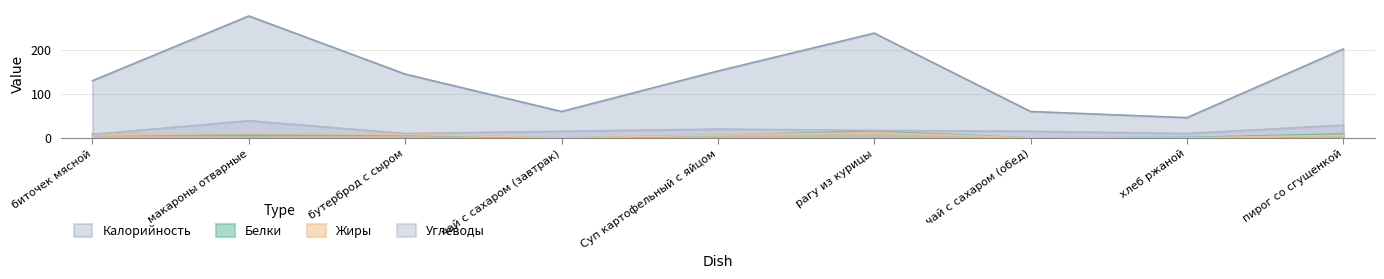

What is the label of the 1st point from the right?

пирог со сгущенкой